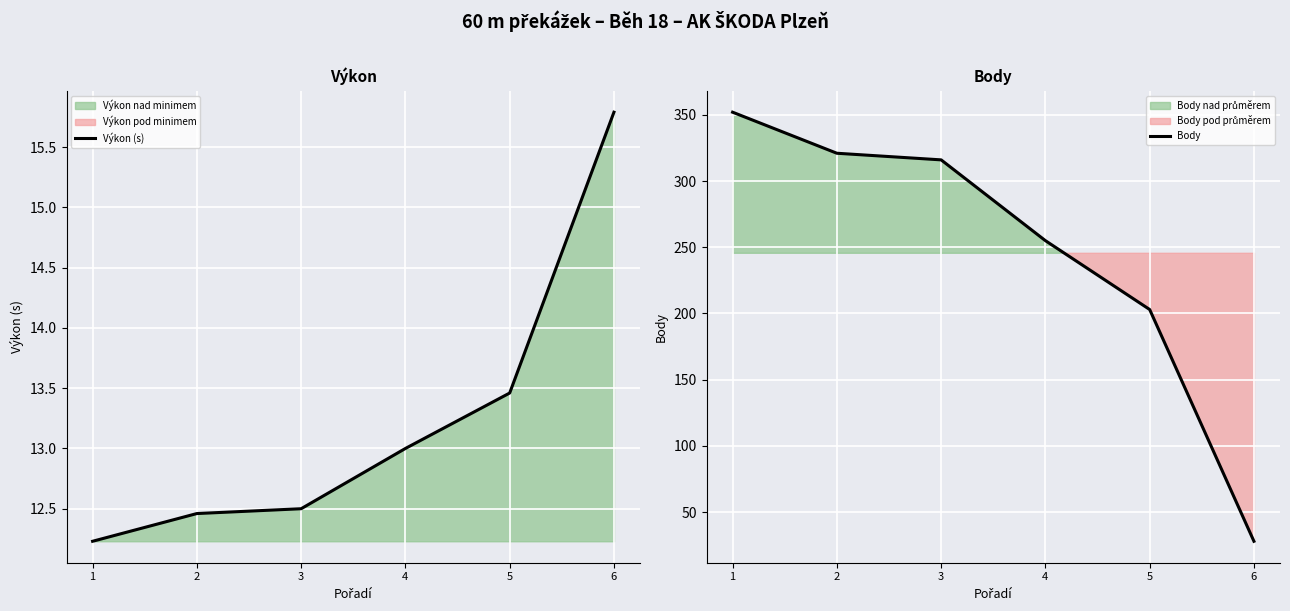

Rank the series at 5 from highest to lowest value.

Body, Výkon (s)